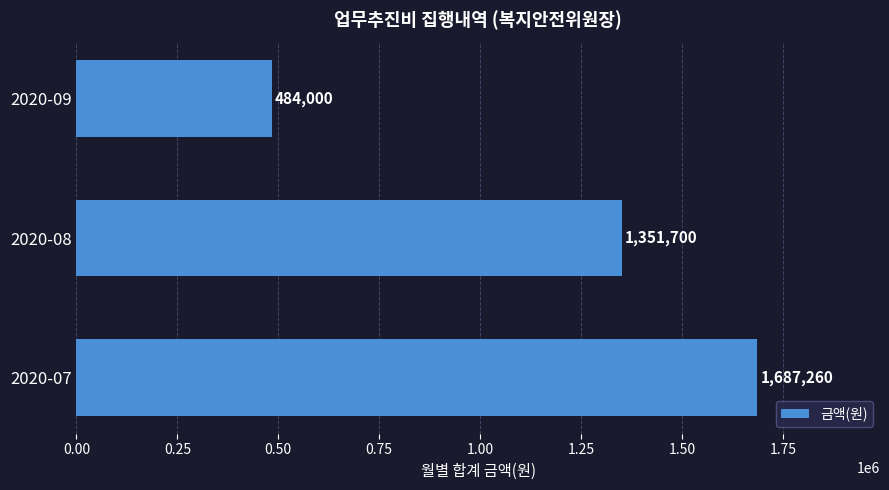

What is the average value?

1174320